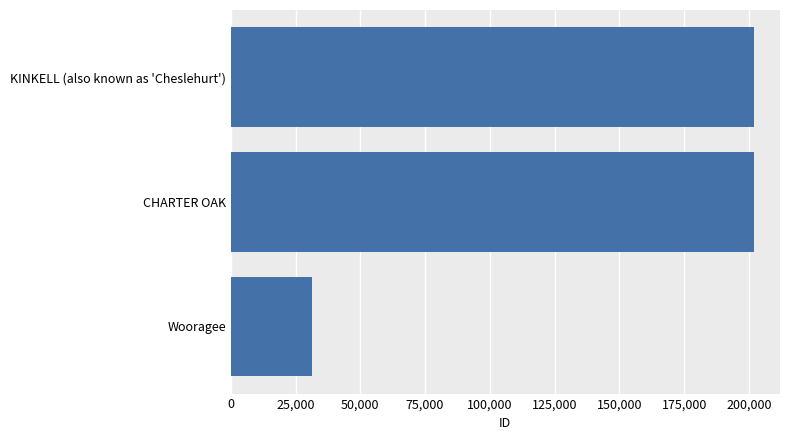

What is the average value?

145043